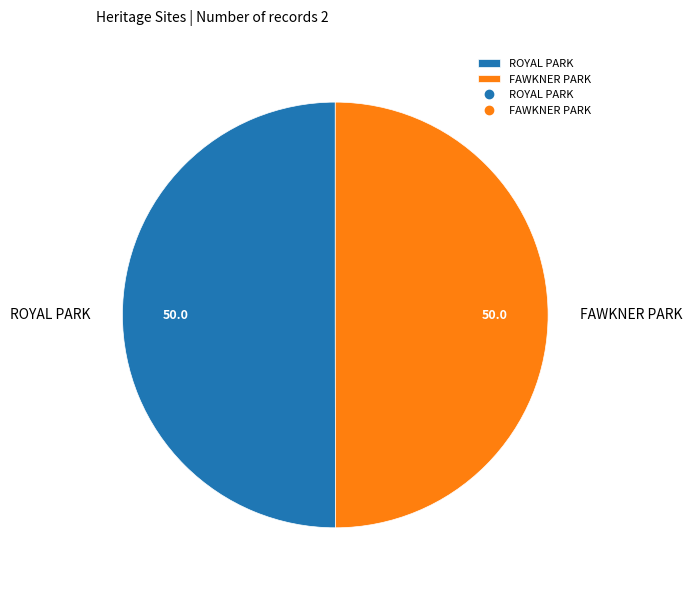

Is the sum of ROYAL PARK and FAWKNER PARK greater than half?

Yes